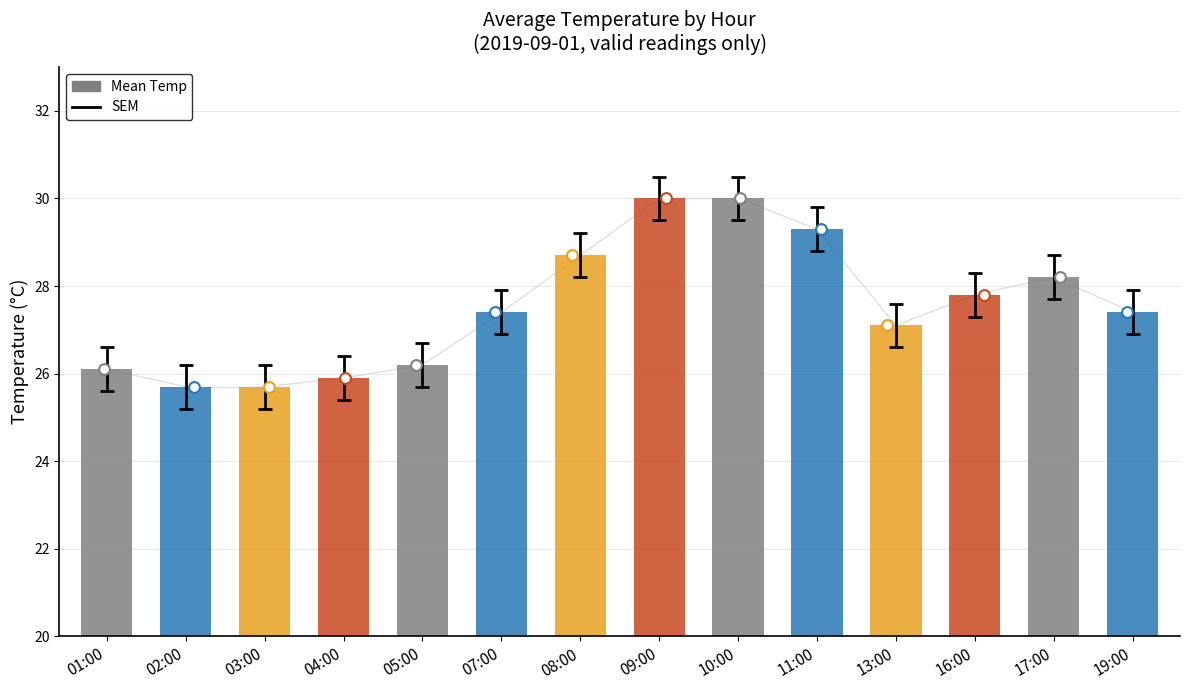

What is the change in value from 01:00 to 05:00?

+0.1